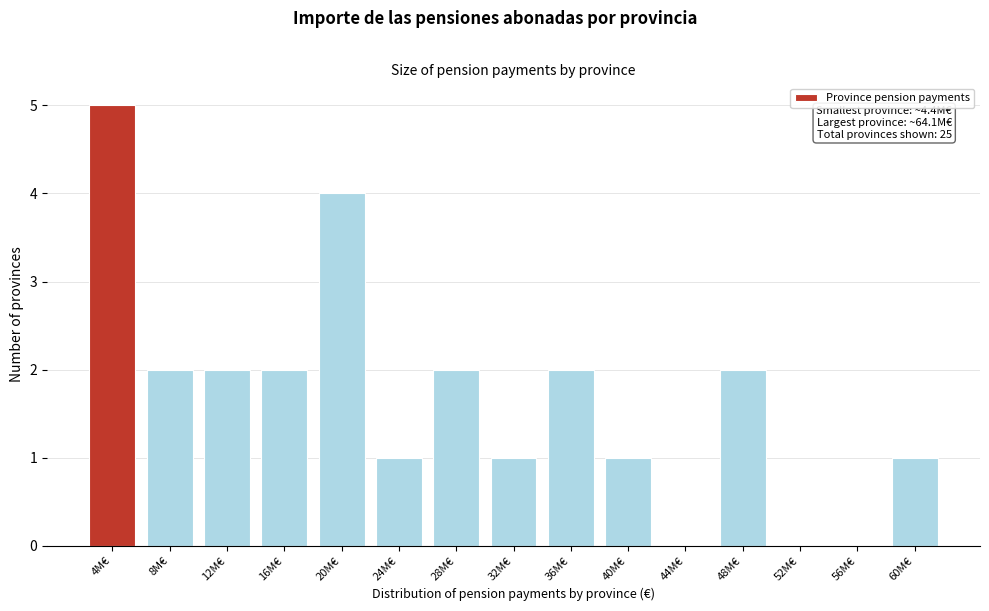

Is it true that the value at 44M€ is 0?

True